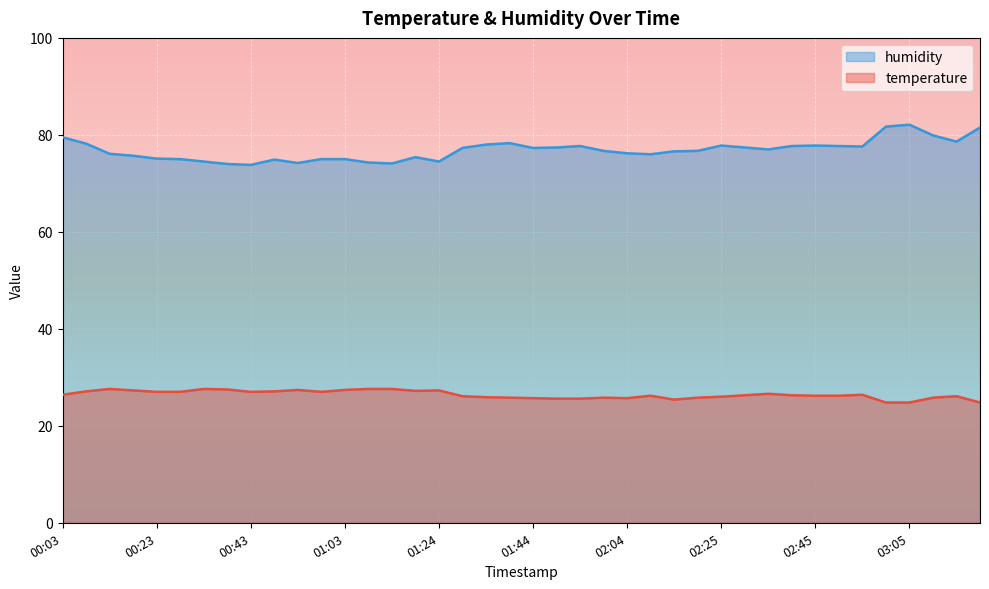

What is the spread (max minus min) of values at 01:03?

47.6